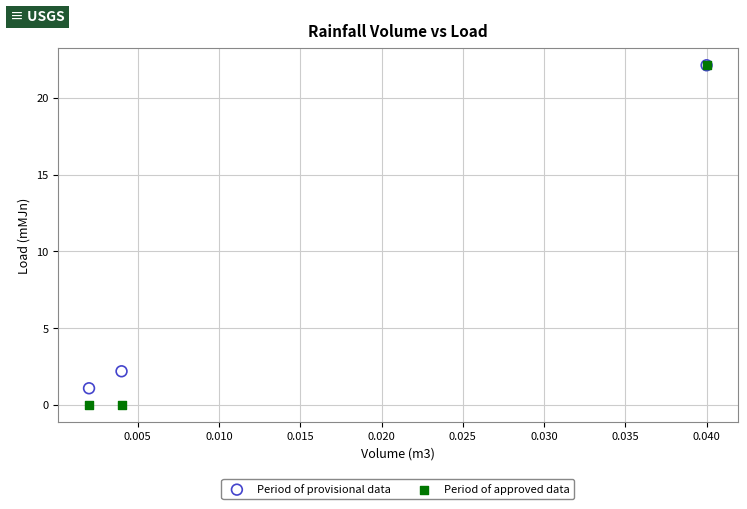

In the Period of provisional data series, what Y value is closest to 11?

2.2